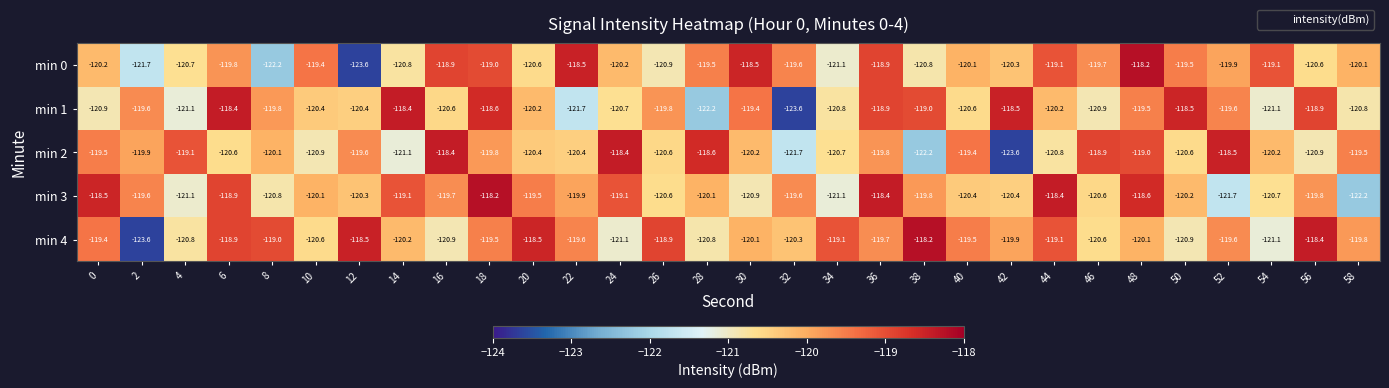

What is the difference between the second highest and minimum values in the min 3 series?

3.8